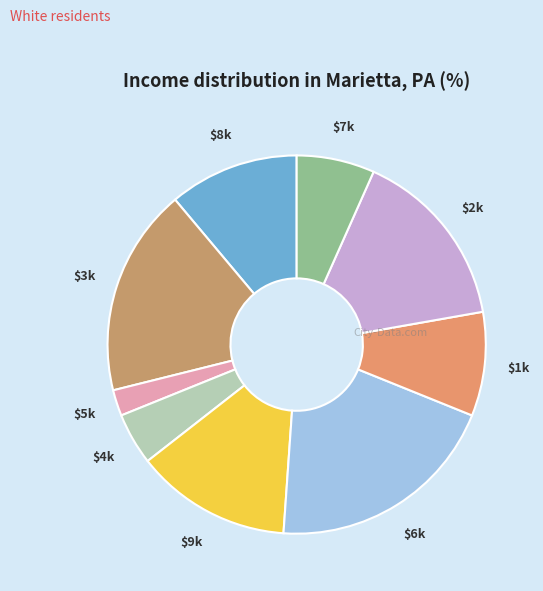

Is $1k the majority of the pie?

No